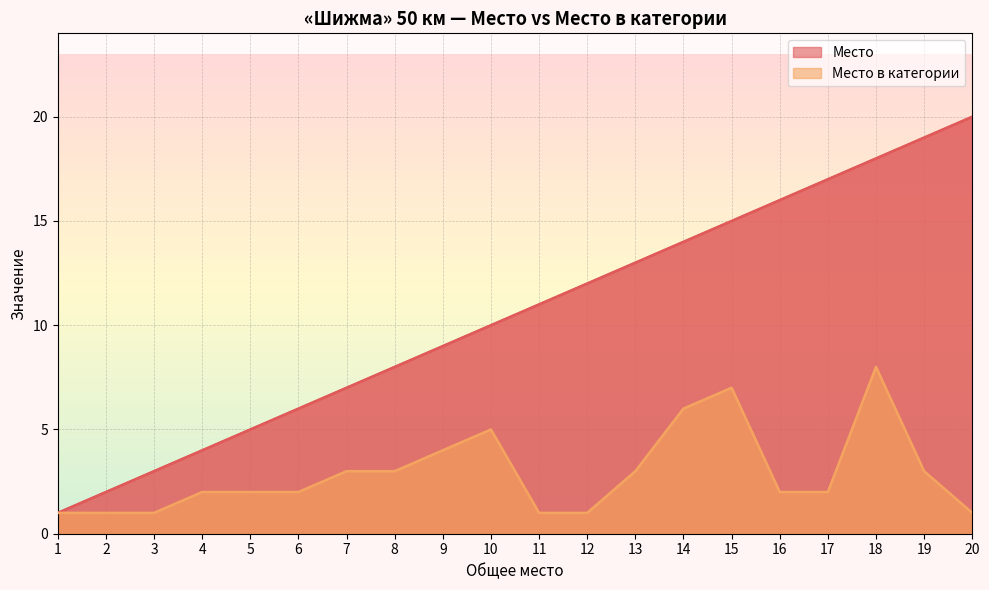

What is the greatest value displayed?

20